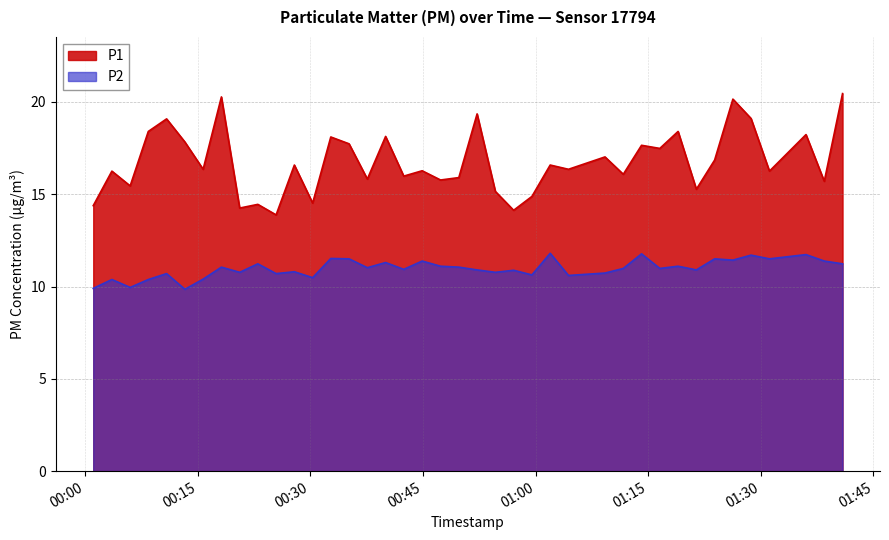

What is the approximate value of P2 at 2023-04-06T00:01:06?

9.9